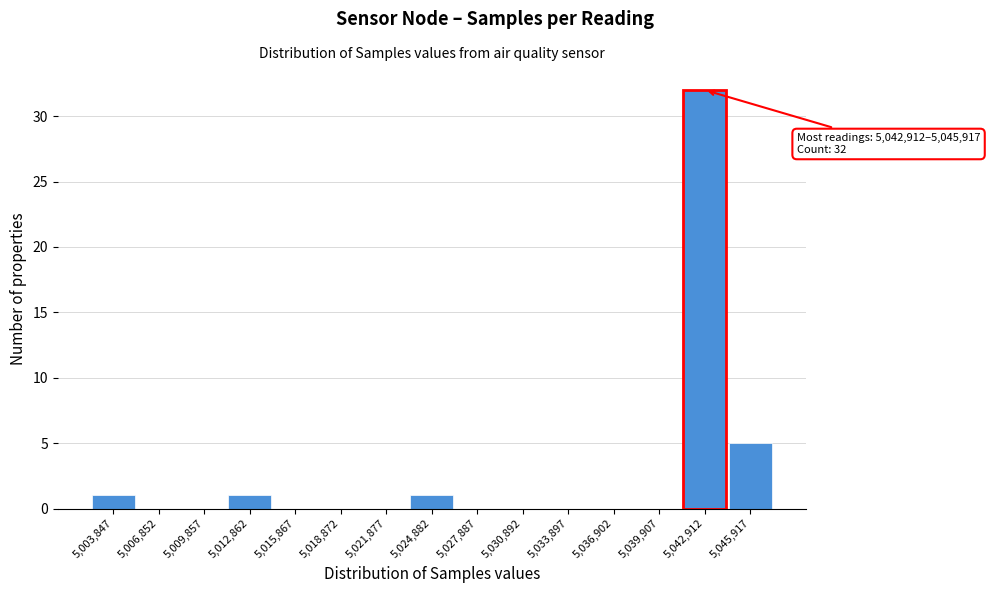

Reading right to left, what are all the values shown in this chart?

5,045,917=5	5,042,912=32	5,039,907=0	5,036,902=0	5,033,897=0	5,030,892=0	5,027,887=0	5,024,882=1	5,021,877=0	5,018,872=0	5,015,867=0	5,012,862=1	5,009,857=0	5,006,852=0	5,003,847=1